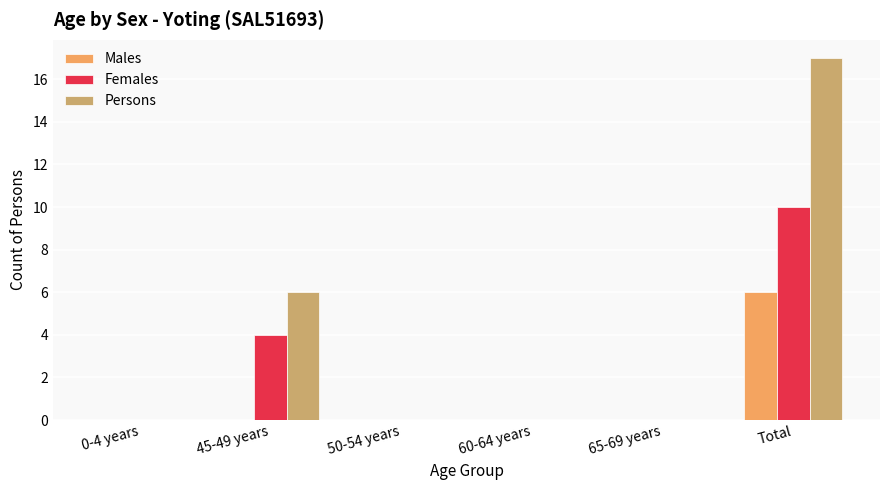

Reading left to right, extract all data points from this chart.

Males: 0	0	0	0	0	6
Females: 0	4	0	0	0	10
Persons: 0	6	0	0	0	17